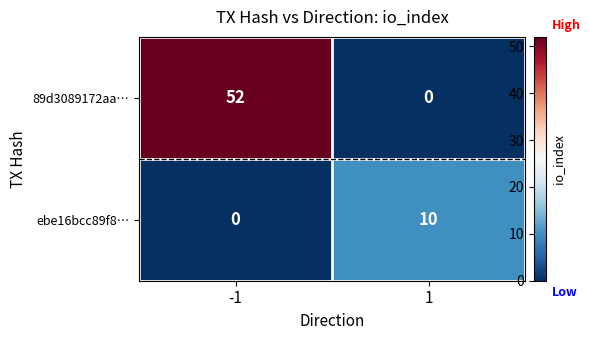

The 89d3089172aa… series shows 0 at 1. True or false?

True